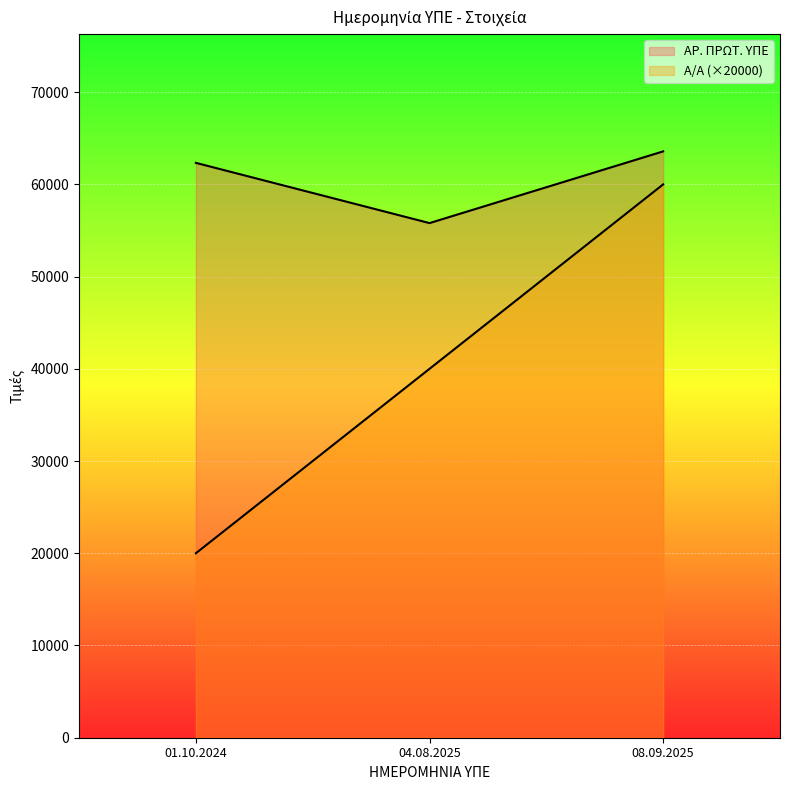

How many data points in ΑΡ. ΠΡΩΤ. ΥΠΕ are less than 62334?

1